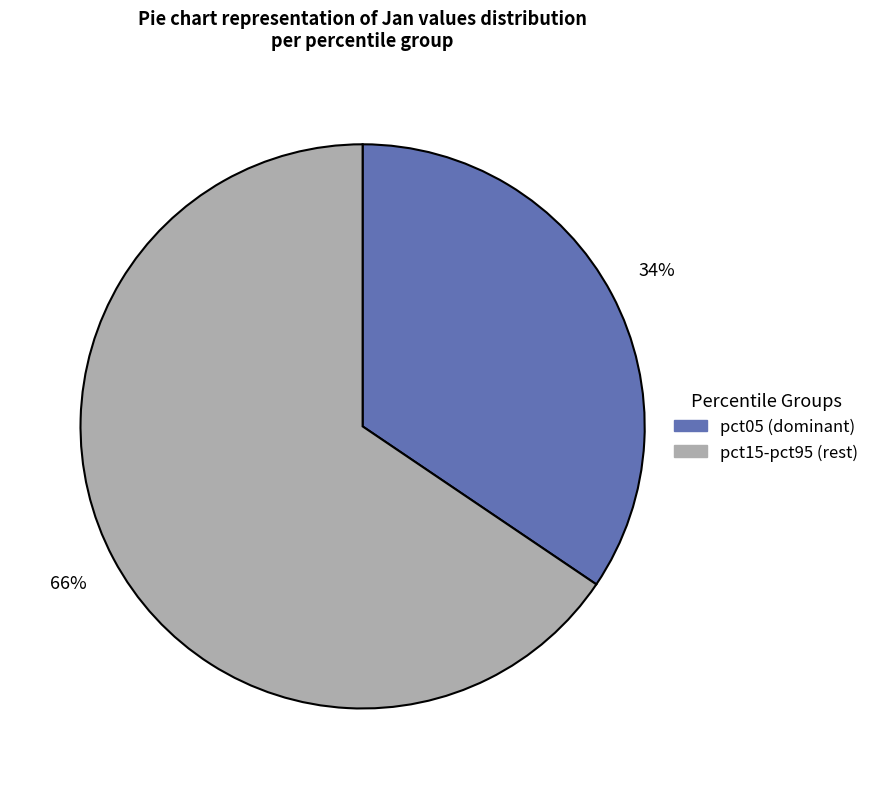

Is there a majority slice in this chart?

Yes